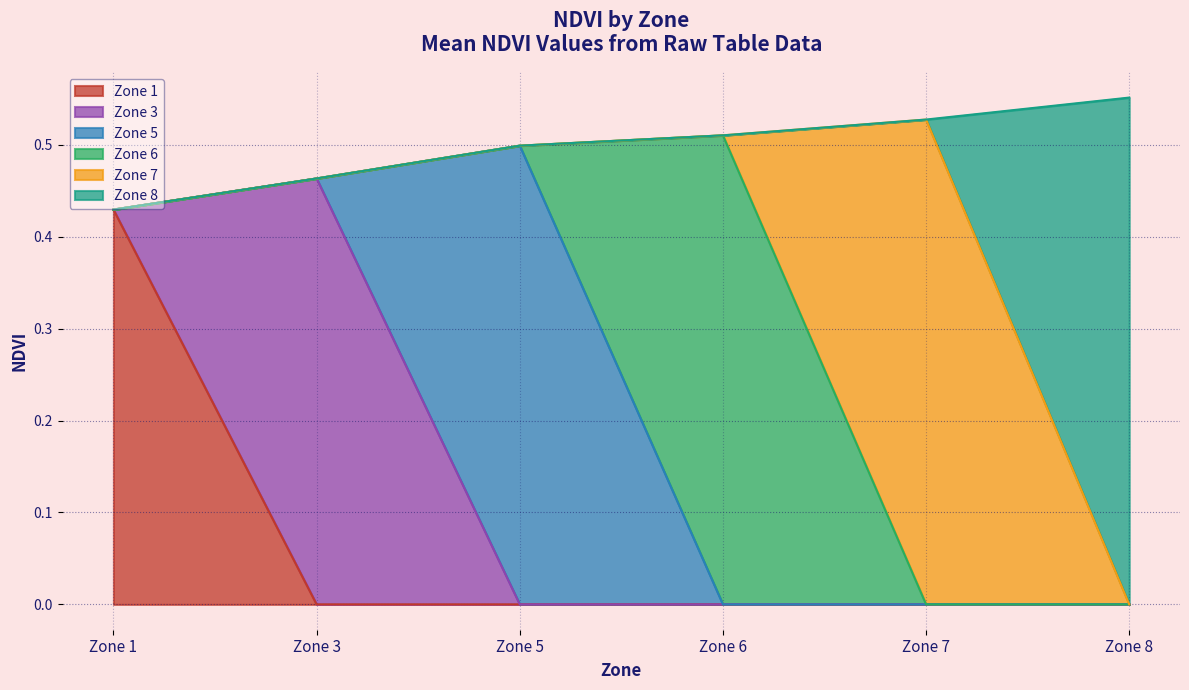

What are all the series names shown in the legend?

Zone 1, Zone 3, Zone 5, Zone 6, Zone 7, Zone 8